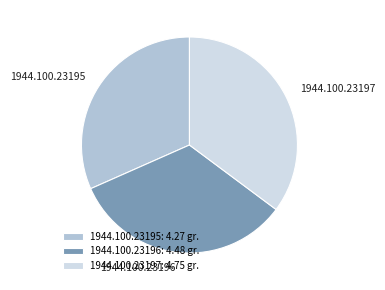

Which category has the smallest portion of the pie?

1944.100.23195